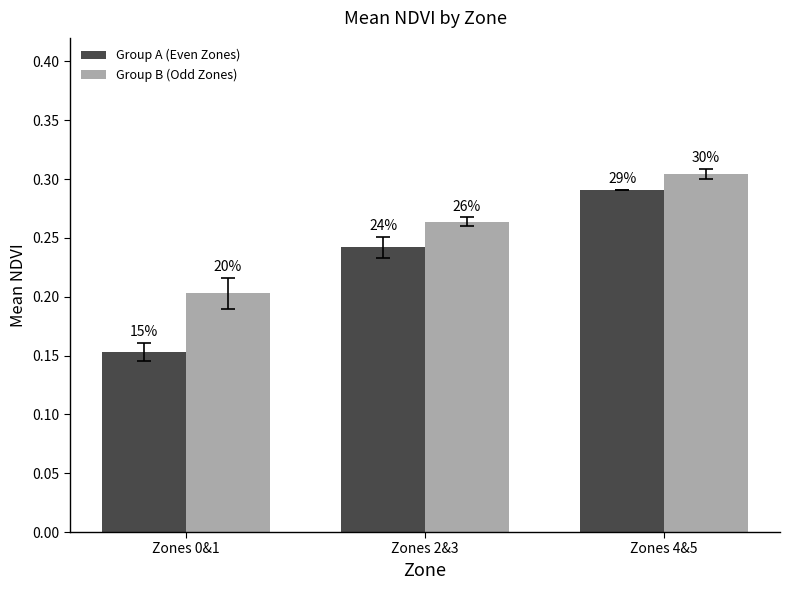

List the labels in order of Group B (Odd Zones) value, largest first.

Zones 4&5, Zones 2&3, Zones 0&1